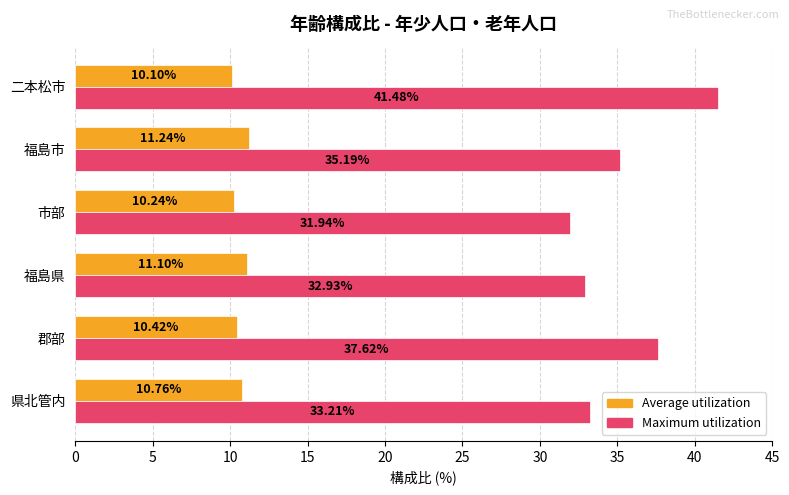

What is the spread (max minus min) of values at 二本松市?

31.4